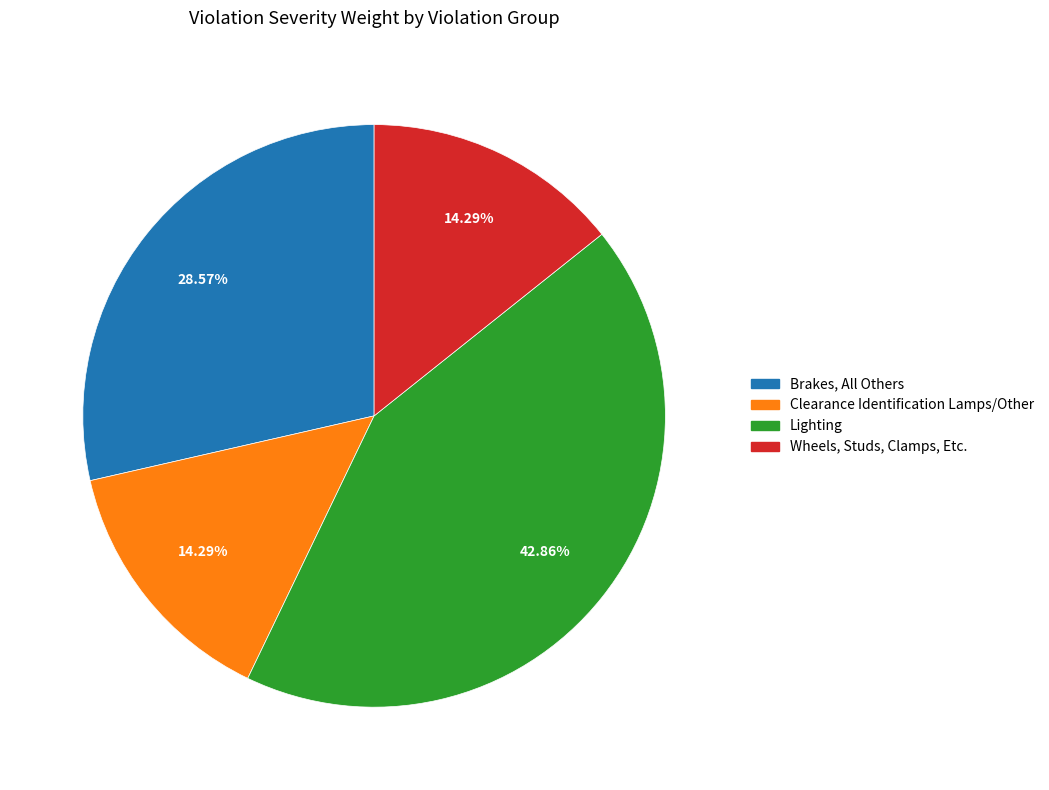

Combined, do Wheels, Studs, Clamps, Etc. and Brakes, All Others account for over 50%?

No